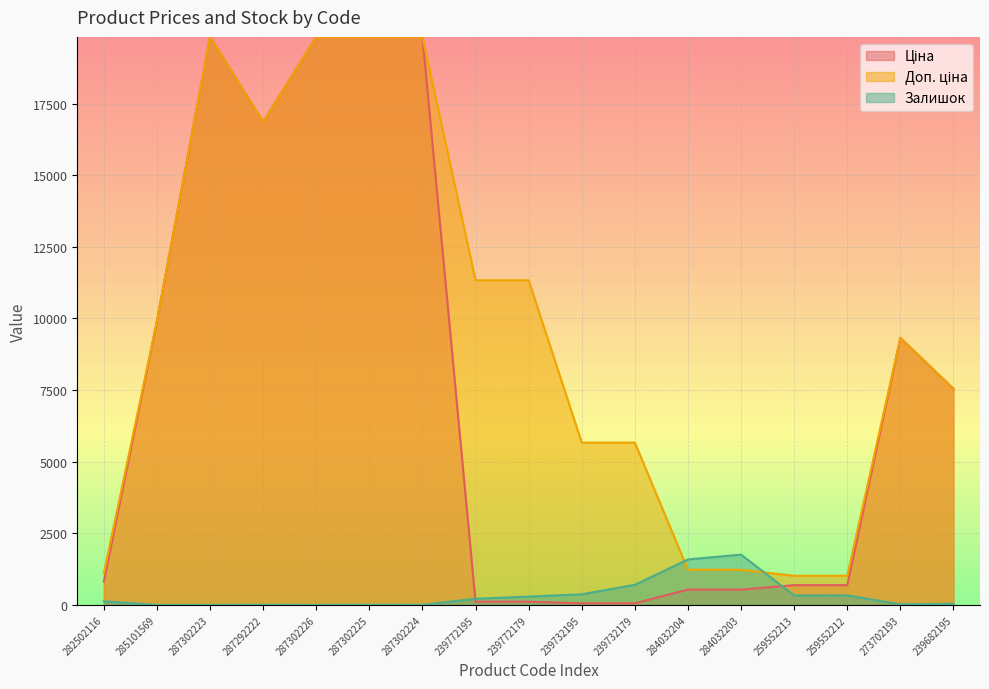

What are all the series names shown in the legend?

Ціна, Доп. ціна, Залишок